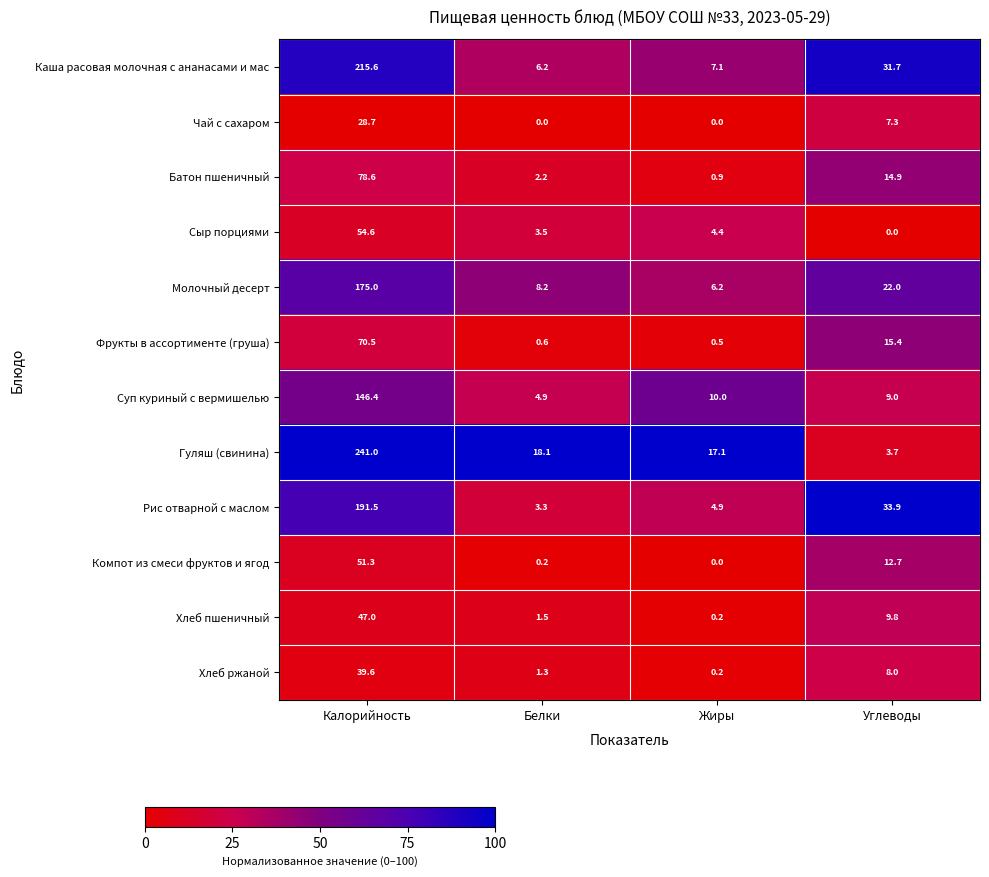

List the series in order of their peak value, highest first.

Гуляш (свинина), Каша расовая молочная с ананасами и мас, Рис отварной с маслом, Молочный десерт, Суп куриный с вермишелью, Батон пшеничный, Фрукты в ассортименте (груша), Сыр порциями, Компот из смеси фруктов и ягод, Хлеб пшеничный, Хлеб ржаной, Чай с сахаром